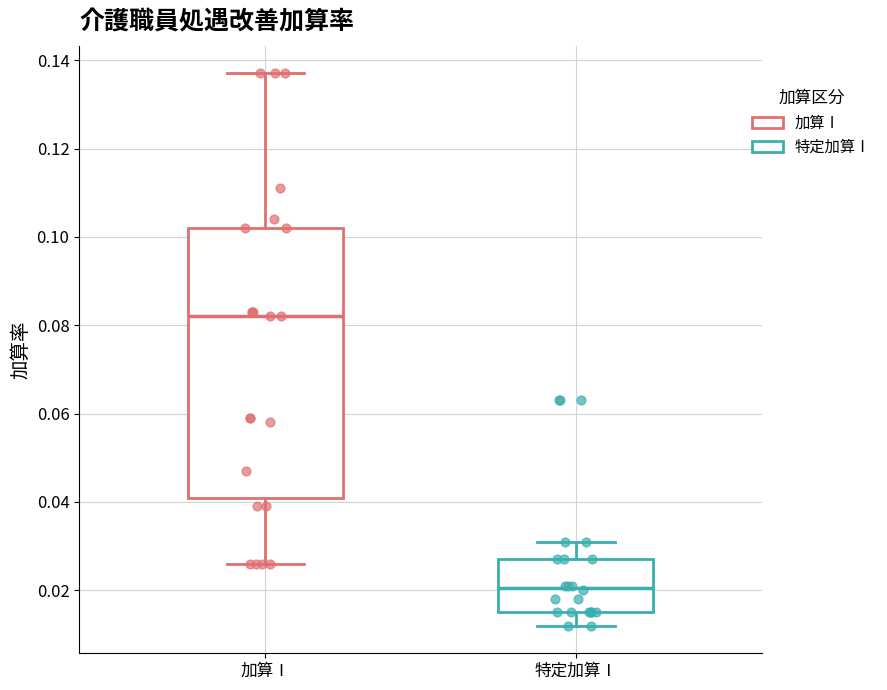

Reading left to right, transcribe this box plot: for each box, give where its median line is, the range the box spans, and where its two whiskers end, as read against the y-axis. The values are not printed on the chart, so give them approximately, as read against the axis.

加算Ⅰ: median 0.082, box 0.042 to 0.102, whiskers 0.026 to 0.138
特定加算Ⅰ: median 0.020, box 0.016 to 0.028, whiskers 0.012 to 0.032